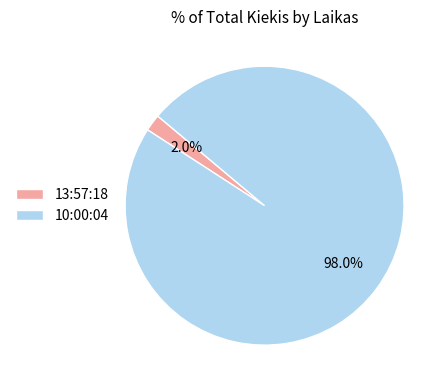

Is the sum of 13:57:18 and 10:00:04 greater than half?

Yes